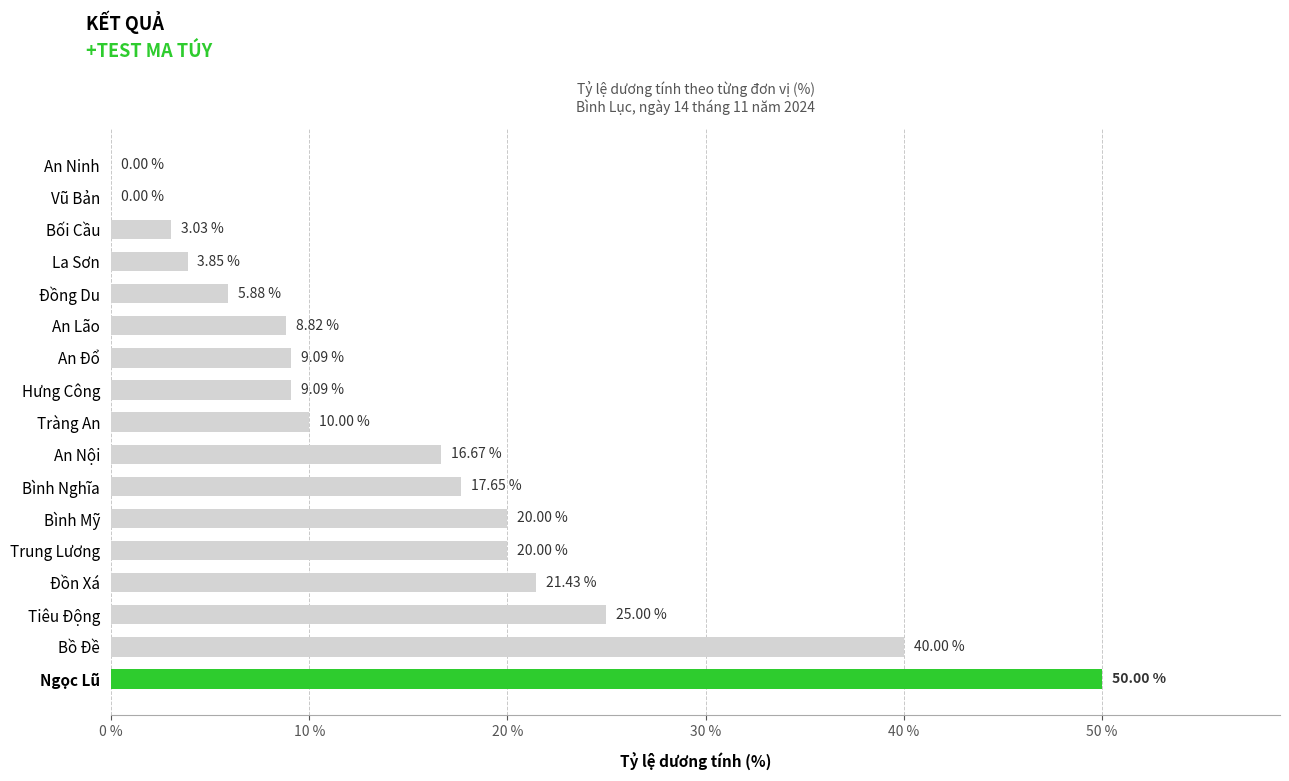

What is the sum of all values?

260.5